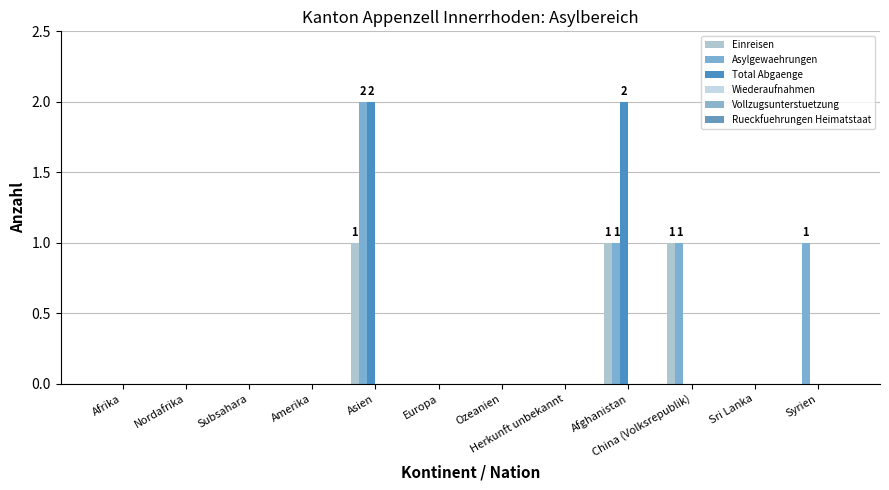

Rank the series by their maximum value, from lowest to highest.

Wiederaufnahmen, Vollzugsunterstuetzung, Rueckfuehrungen Heimatstaat, Einreisen, Asylgewaehrungen, Total Abgaenge